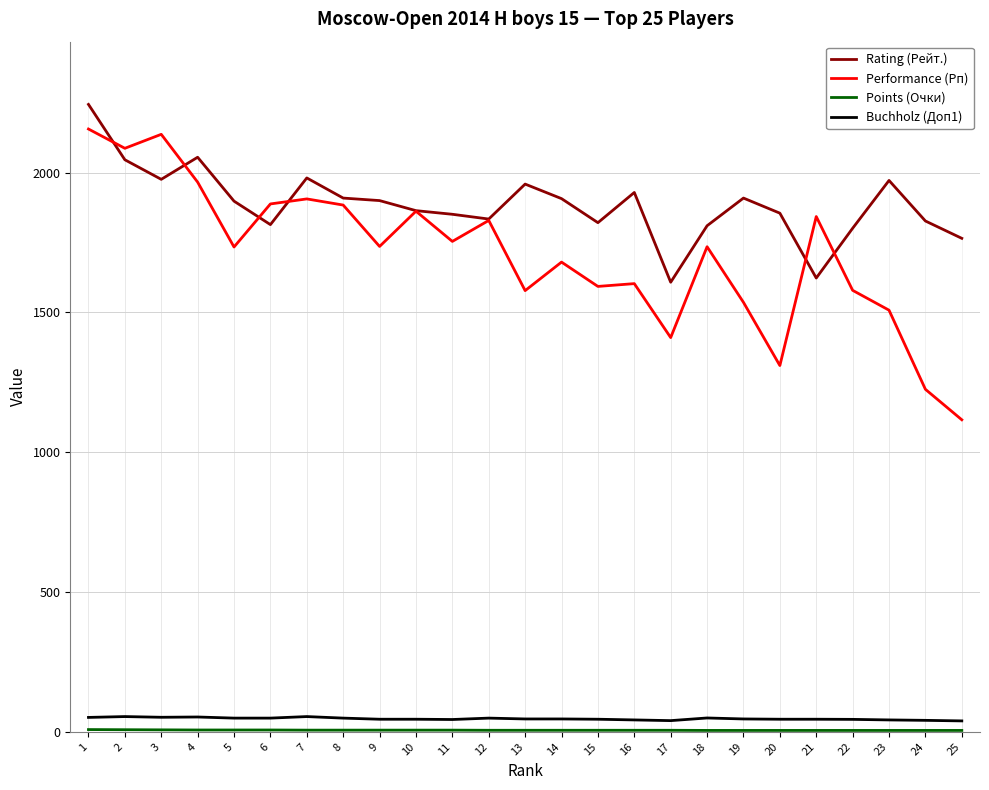

What is the difference between the maximum and second lowest values in the Performance (Рп) series?

931.0